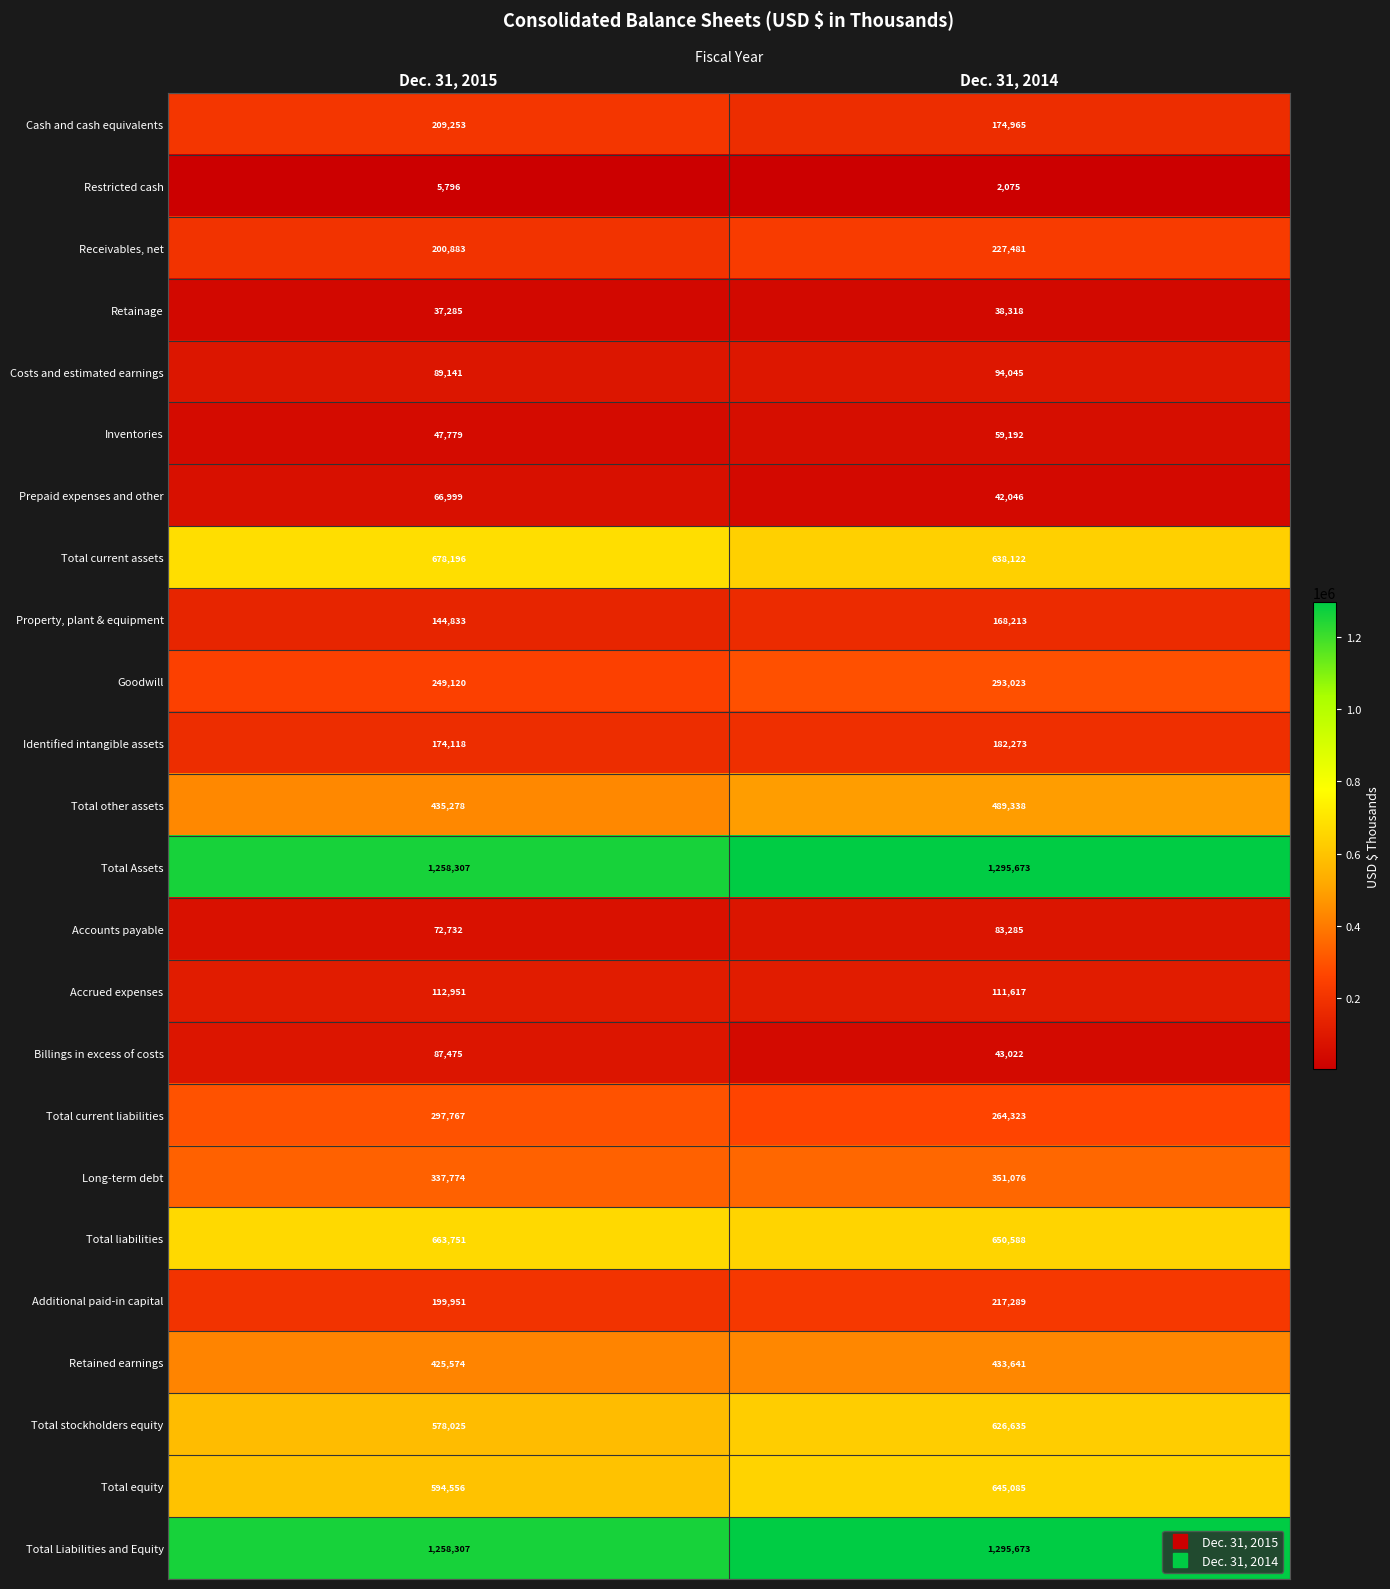

At how many categories does at least one series exceed 703518?

2